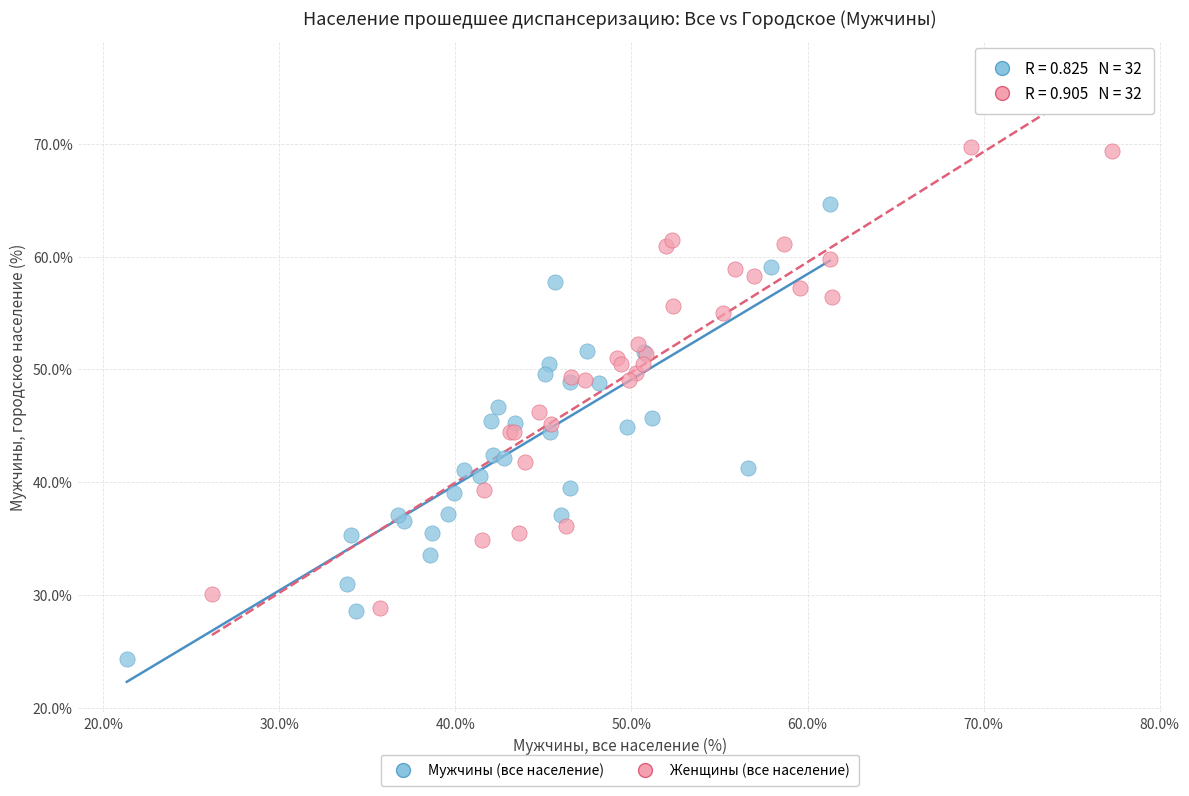

What are all the series names shown in the legend?

Мужчины (все население), Женщины (все население)